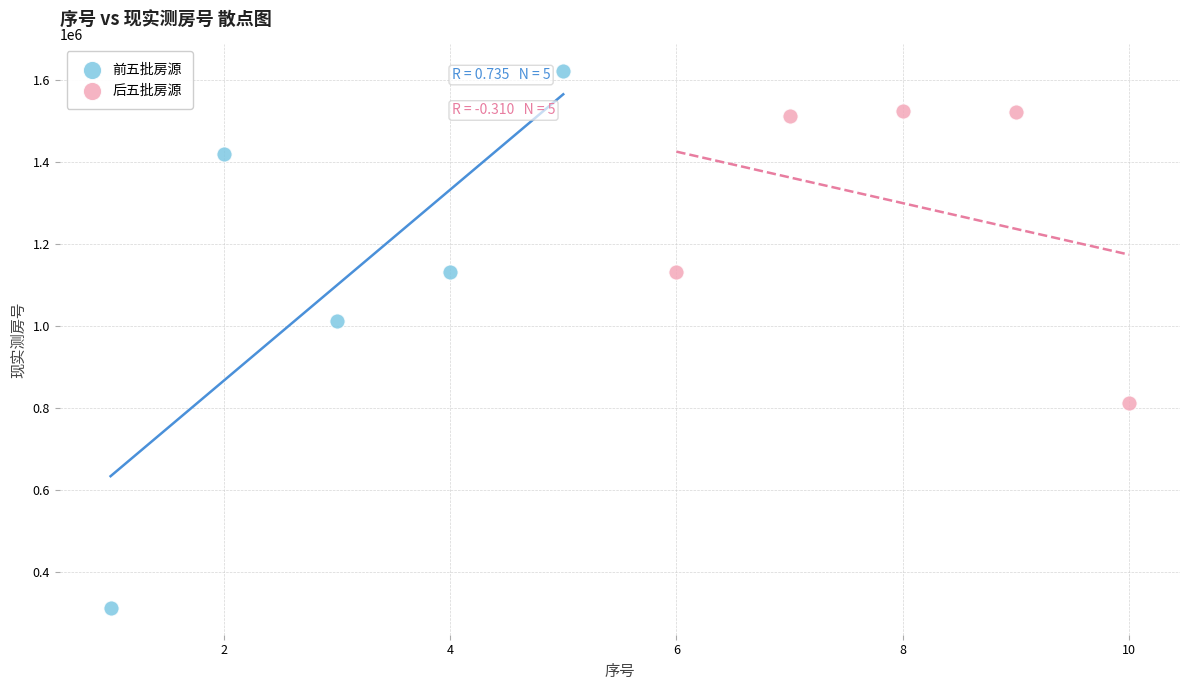

Which series has the widest spread of Y values?

前五批房源